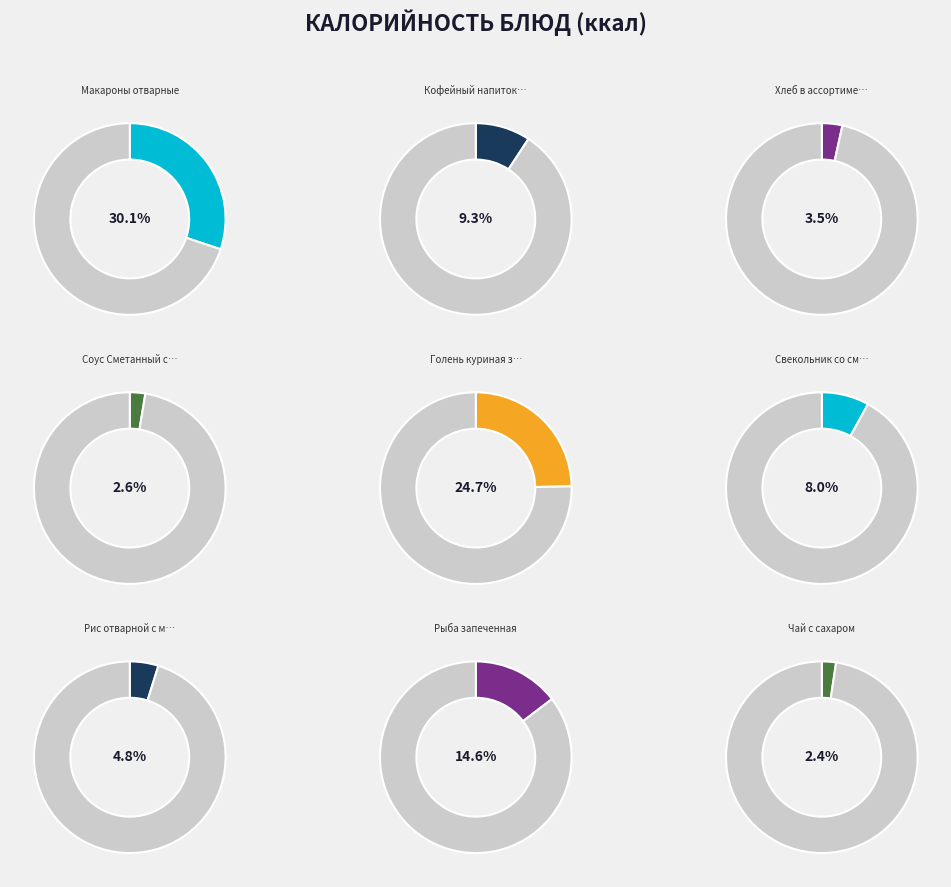

Rank the categories by value from highest to lowest.

Макароны отварные, Голень куриная запеченная, Рыба запеченная, Кофейный напиток с молоком, Свекольник со сметаной, Рис отварной с маслом, Хлеб в ассортименте, Соус Сметанный с луком, Чай с сахаром